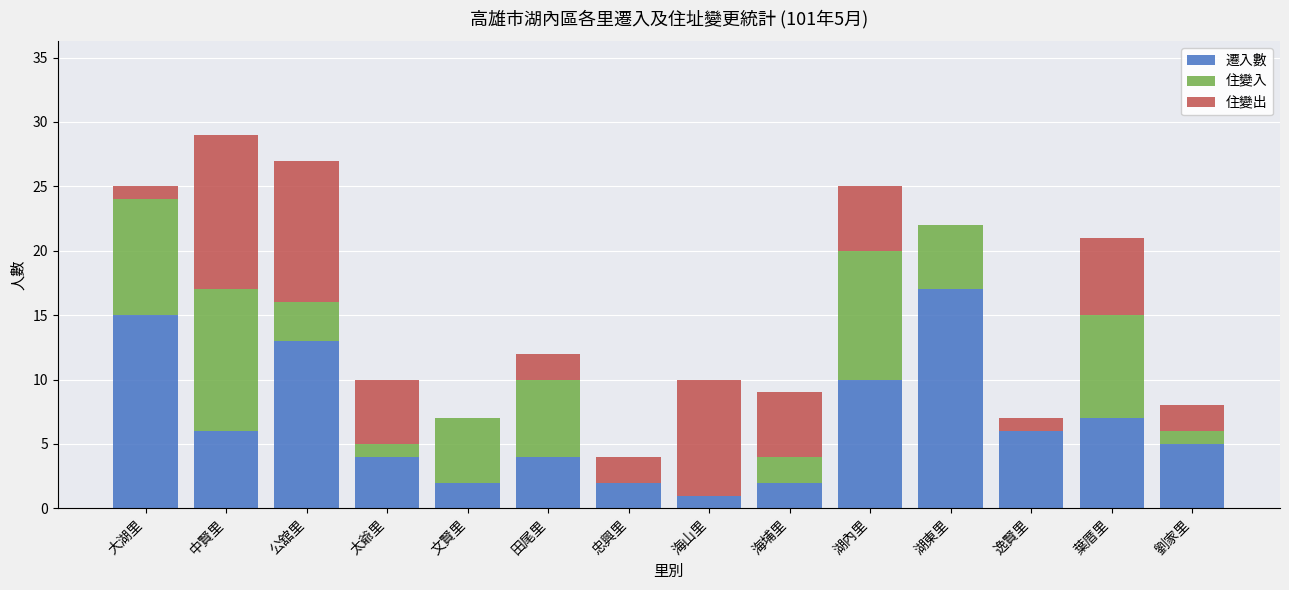

At which label does 遷入數 reach its peak?

湖東里